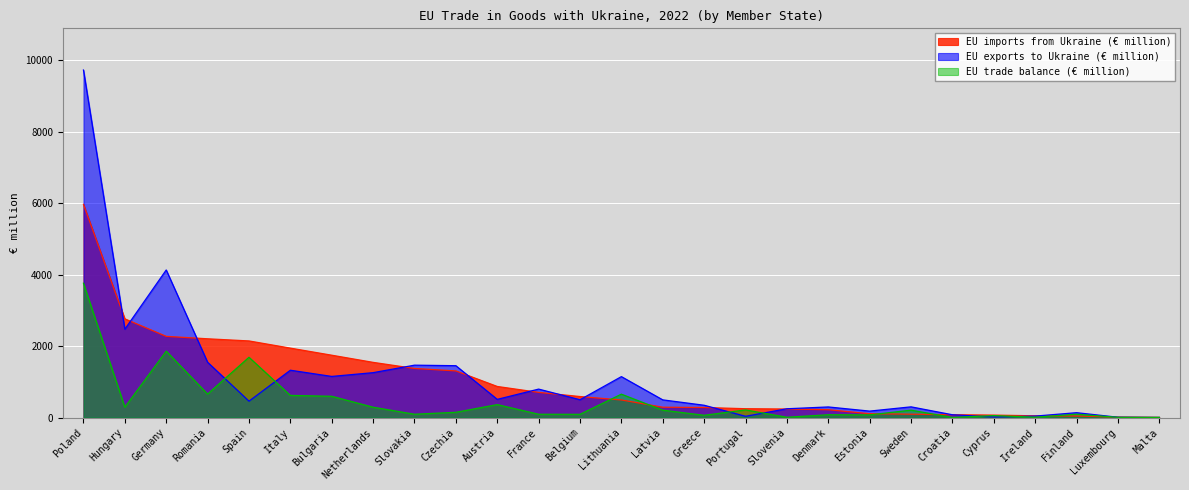

What position from the right is Latvia?

13